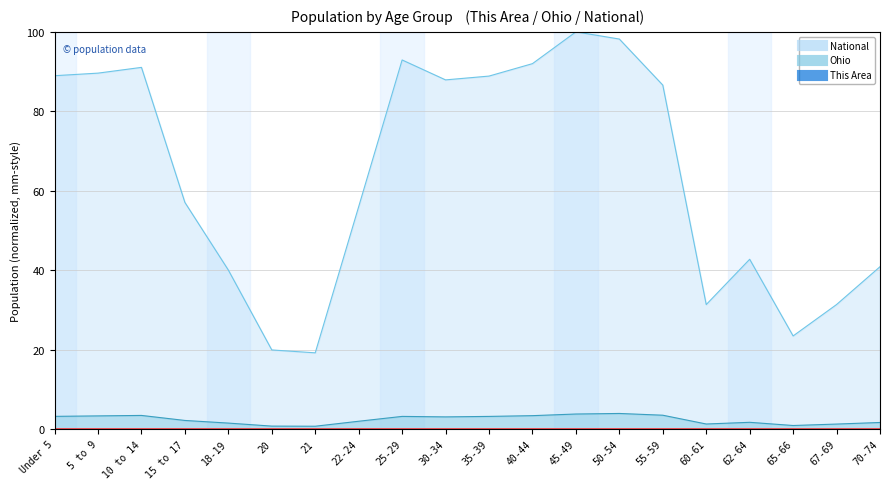

What is the total value across all series at 5 to 9?

92.9